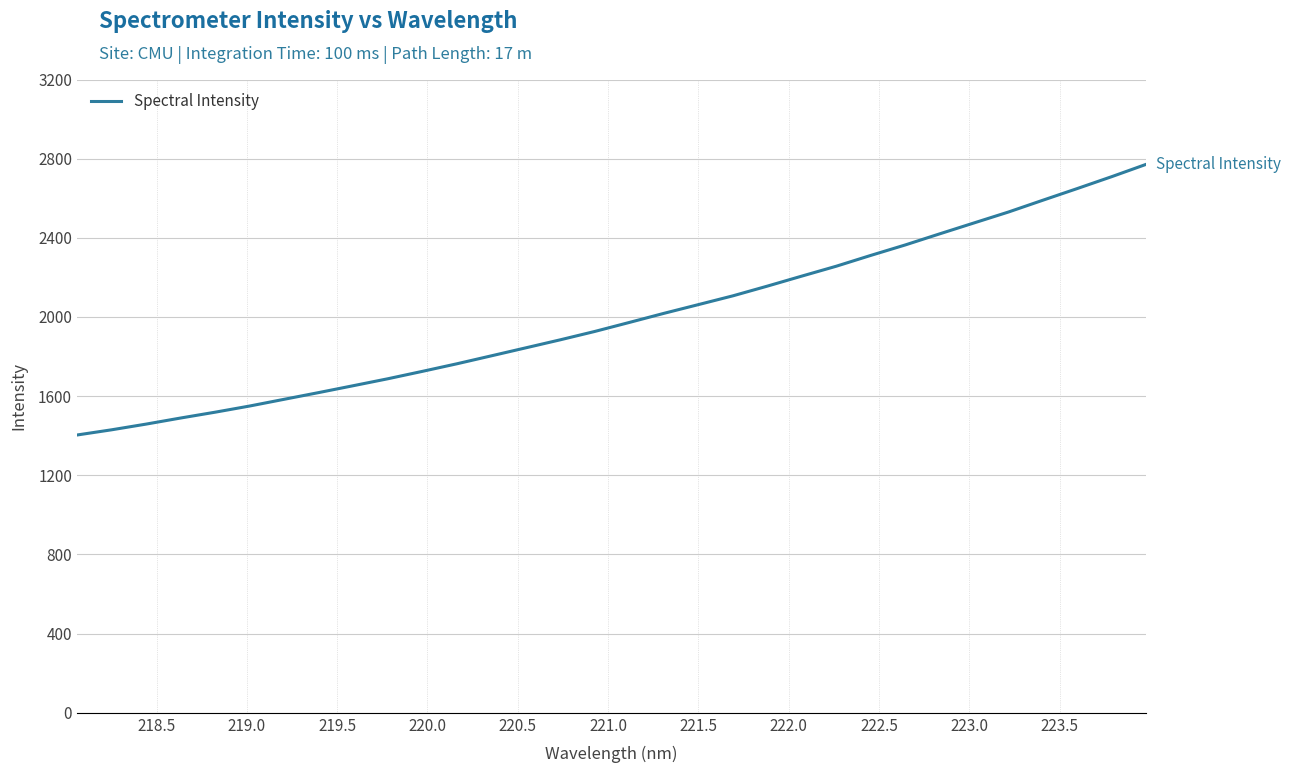

What is the greatest value displayed?

2772.0